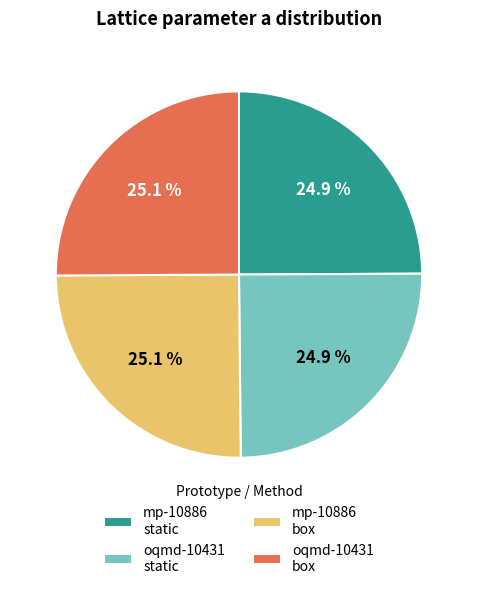

Combined, what portion of the pie is mp-10886 static and mp-10886 box?

50.0%